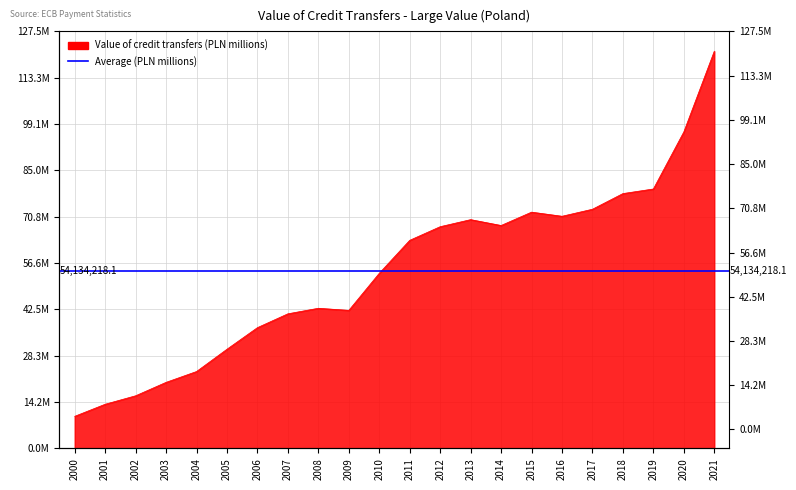

Where is the data nearest to the value 65597858?

2011